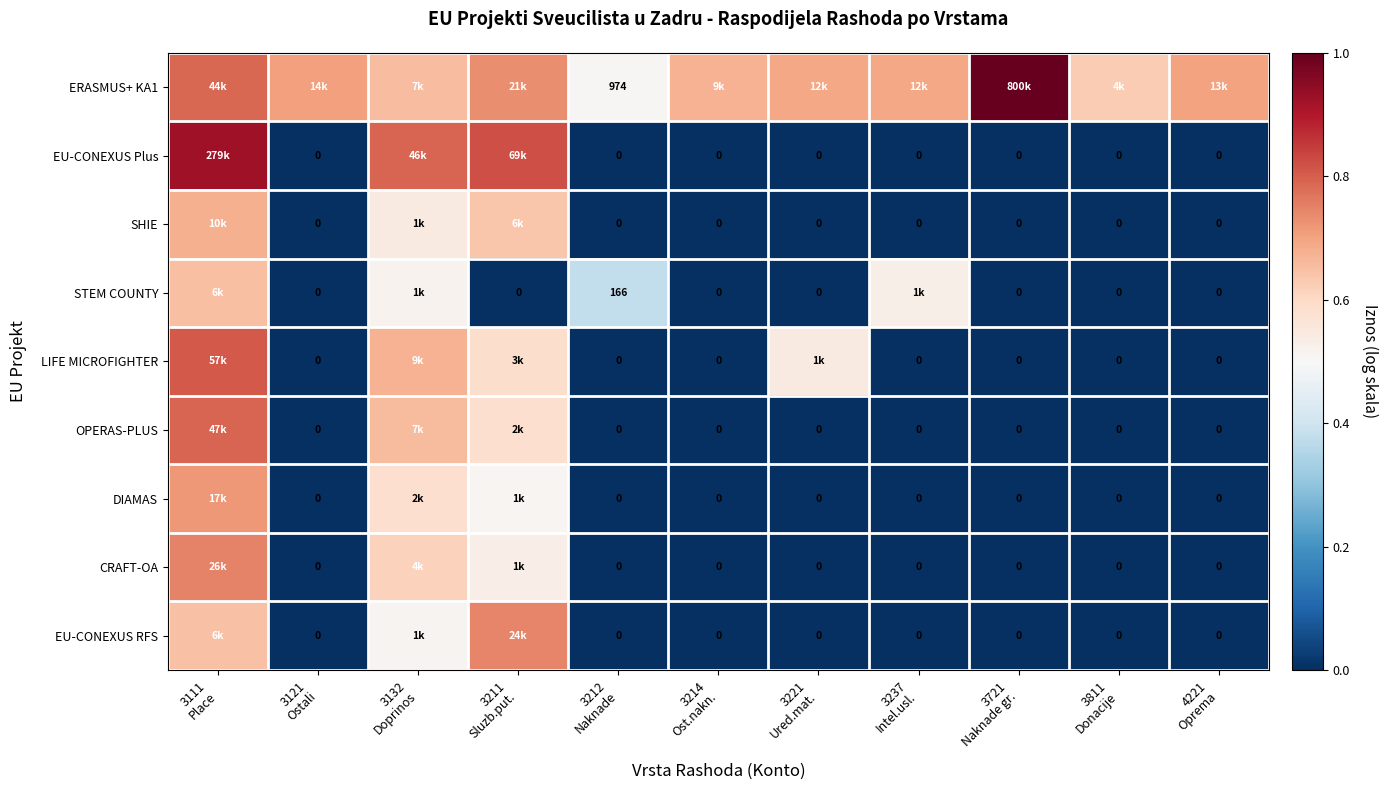

At 3111 Place, list the series in order from smallest to largest.

EU-CONEXUS RFS, STEM COUNTY, SHIE, DIAMAS, CRAFT-OA, ERASMUS+ KA1, OPERAS-PLUS, LIFE MICROFIGHTER, EU-CONEXUS Plus